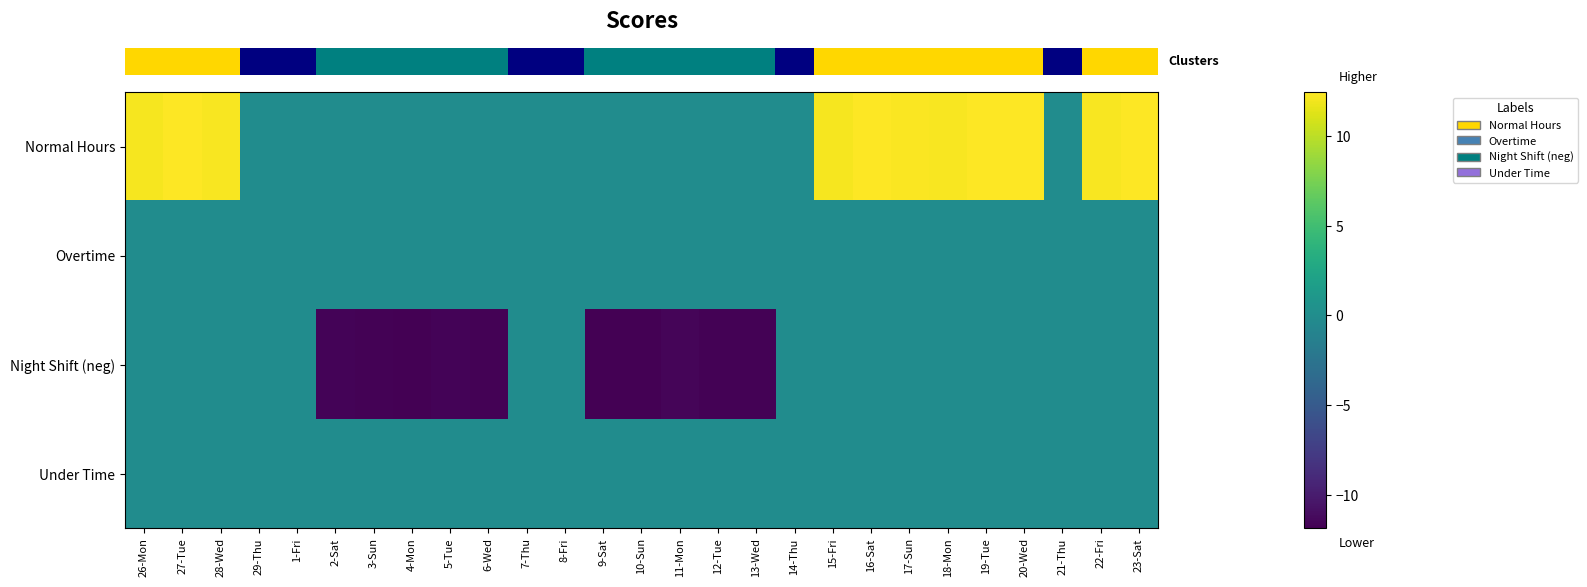

How many series are shown in this chart?

4